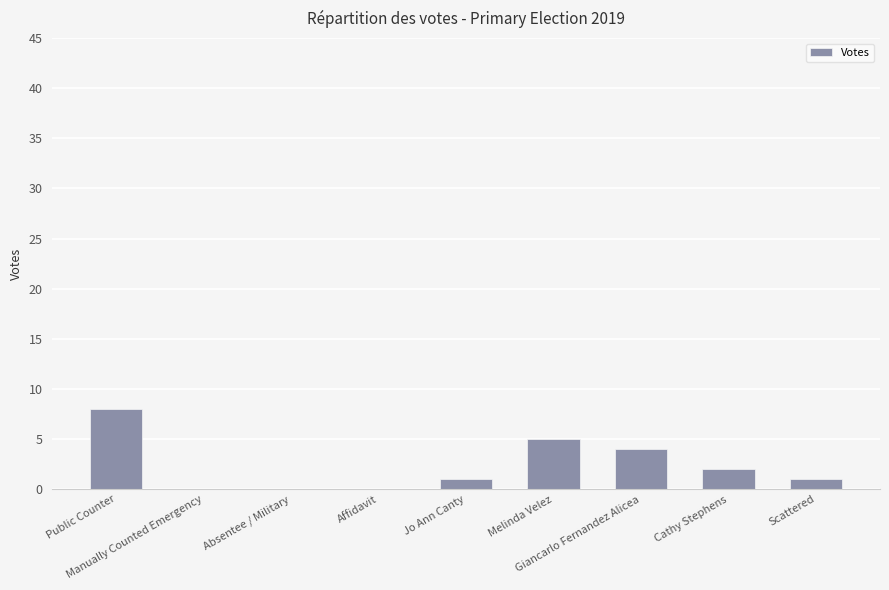

At which label is the value closest to 4?

Giancarlo Fernandez Alicea